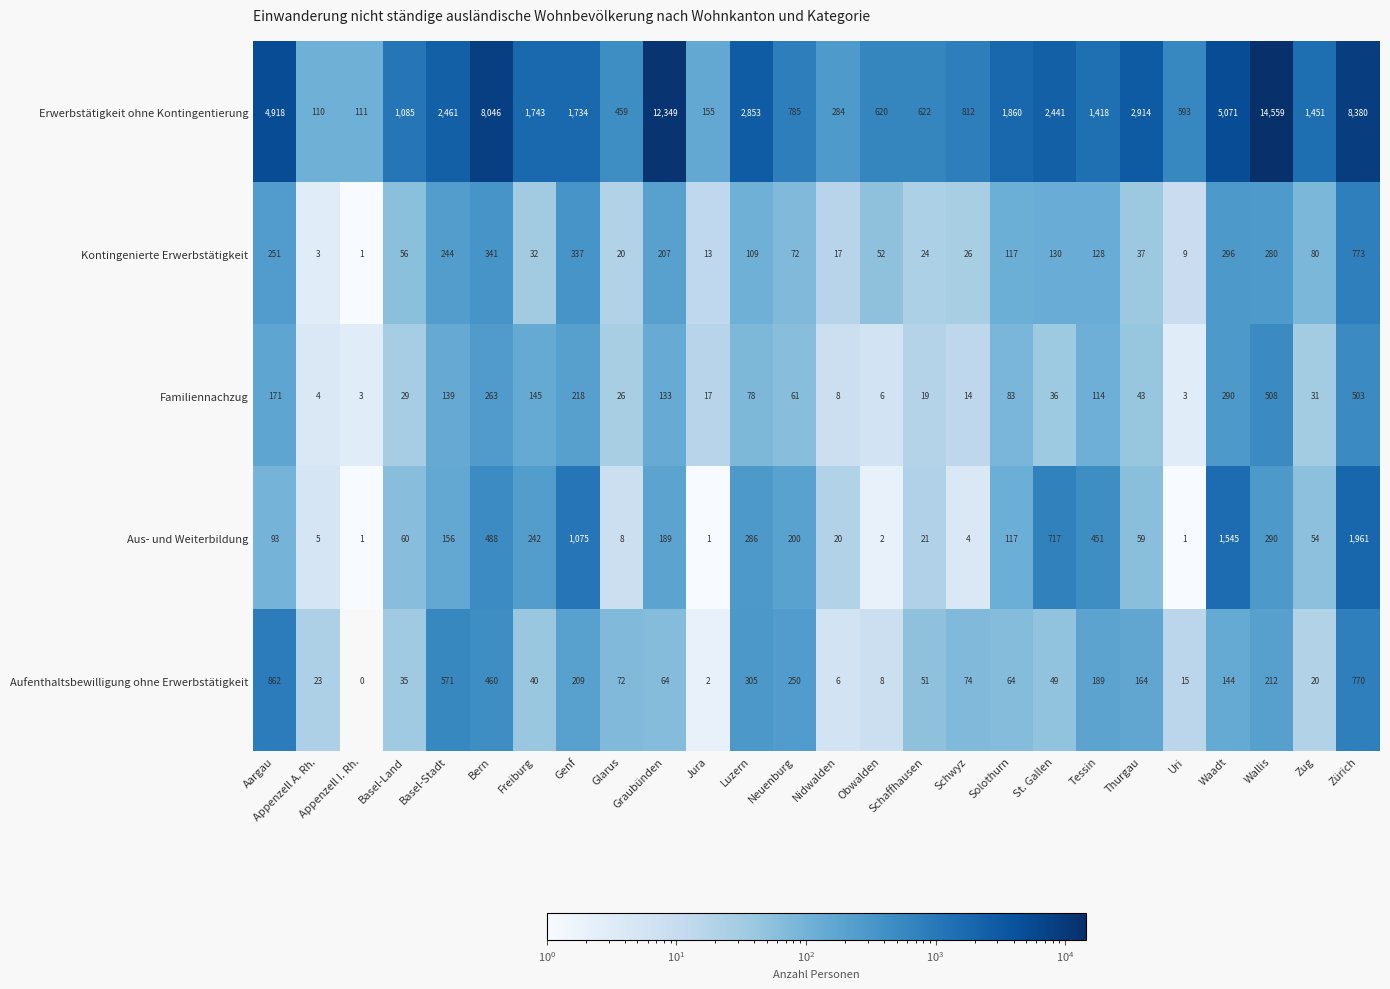

What is the sum of the Kontingenierte Erwerbstätigkeit values at Obwalden and Schaffhausen?

76